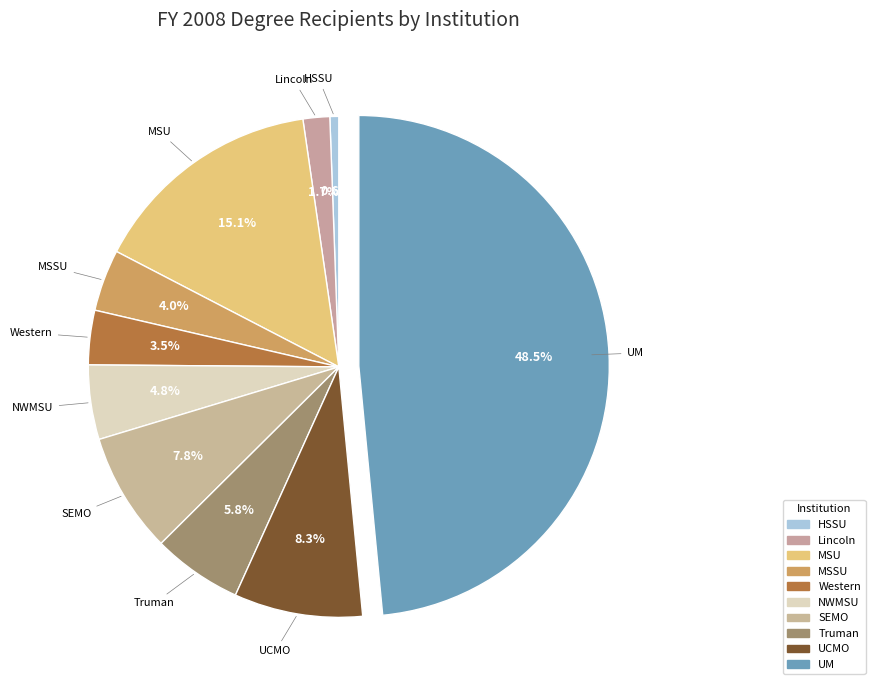

Rank the categories by value from highest to lowest.

UM, MSU, UCMO, SEMO, Truman, NWMSU, MSSU, Western, Lincoln, HSSU